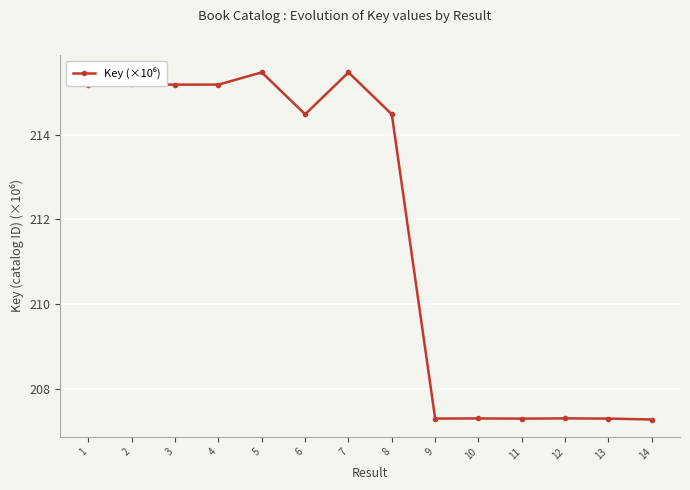

What is the sum of all values?

2964.4